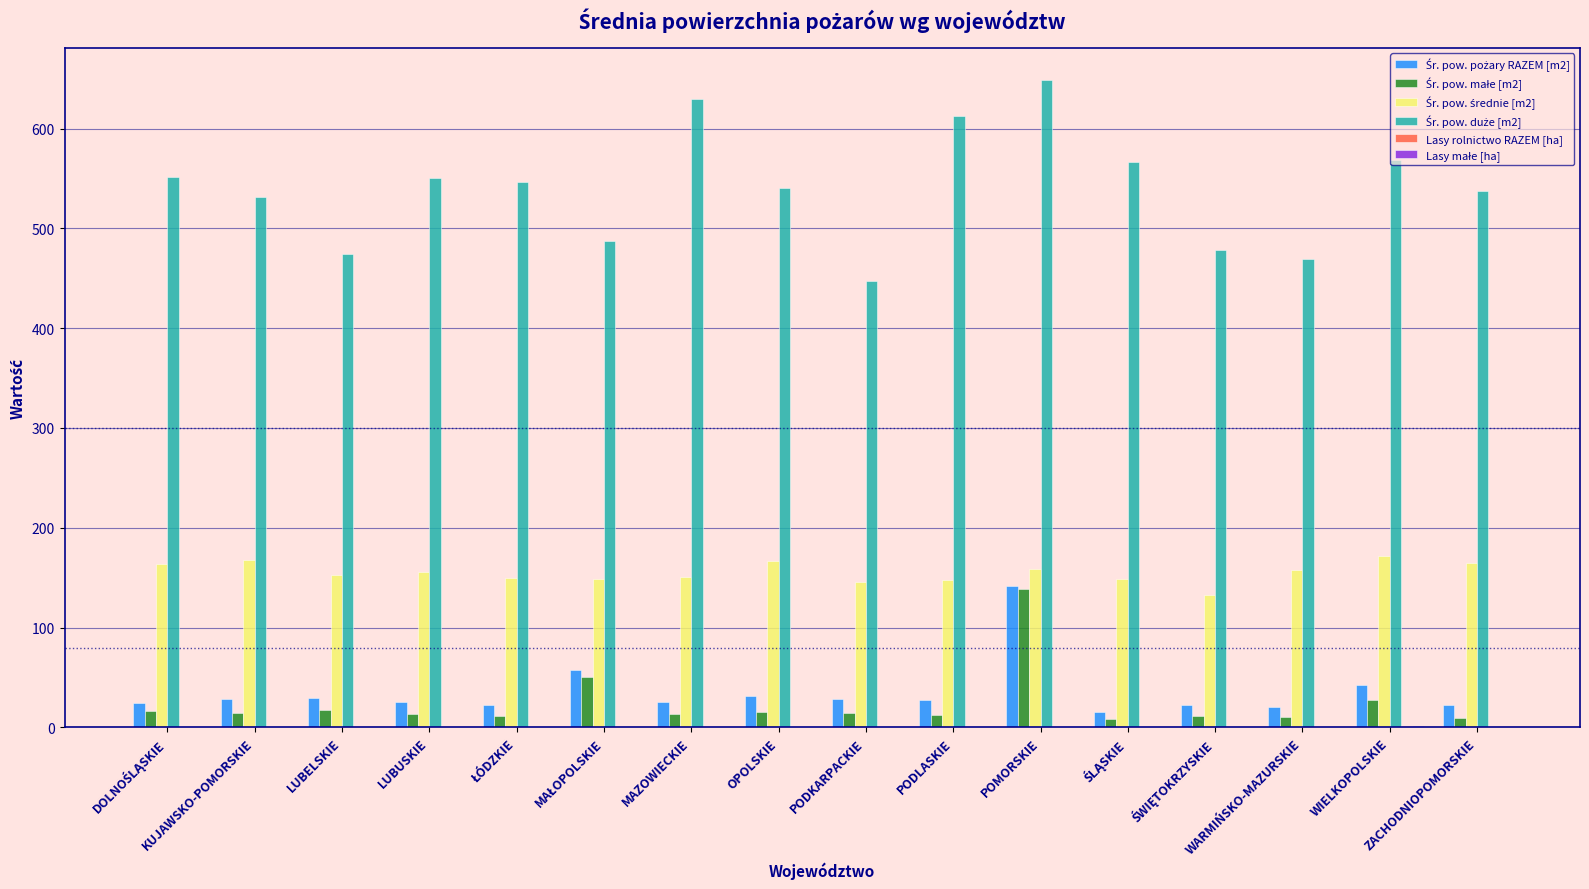

What is the maximum value shown in the chart?

648.5